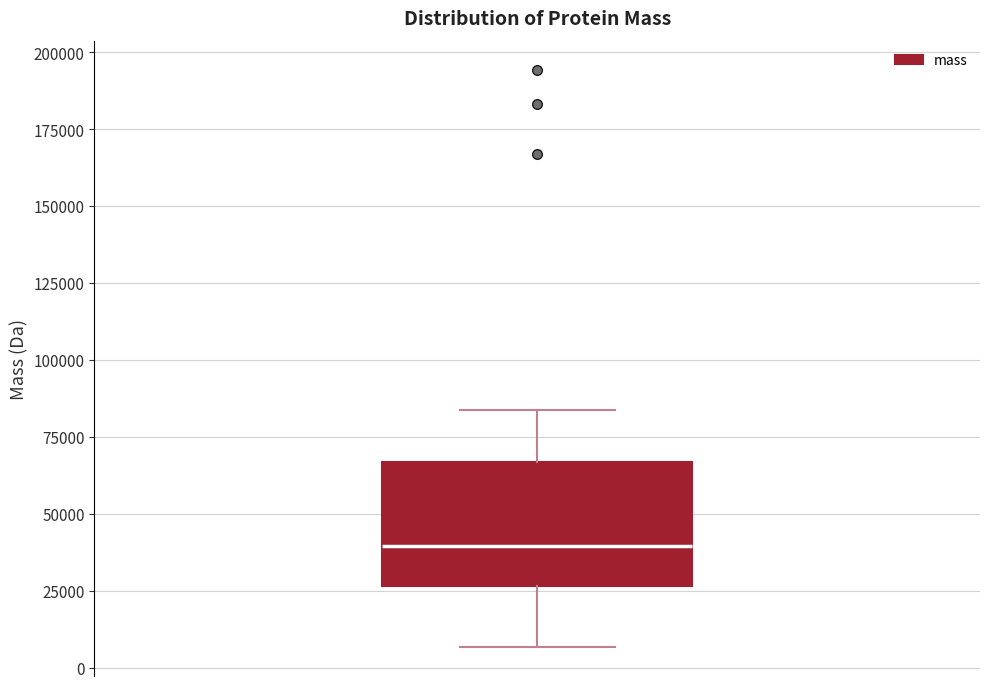

Where does the median line of the box sit on the y-axis? The values are not printed on the chart, so give them approximately, as read against the axis.

40000